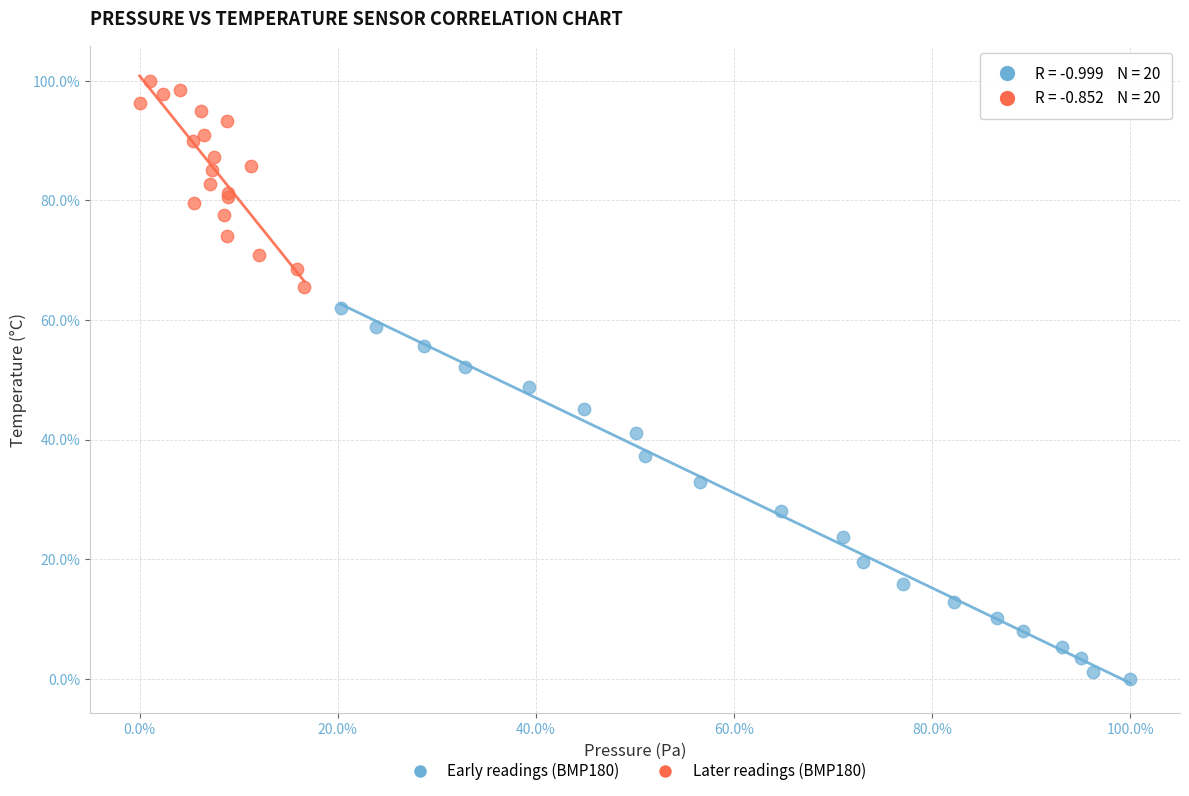

Which series reaches the maximum Y coordinate?

Later readings (BMP180)